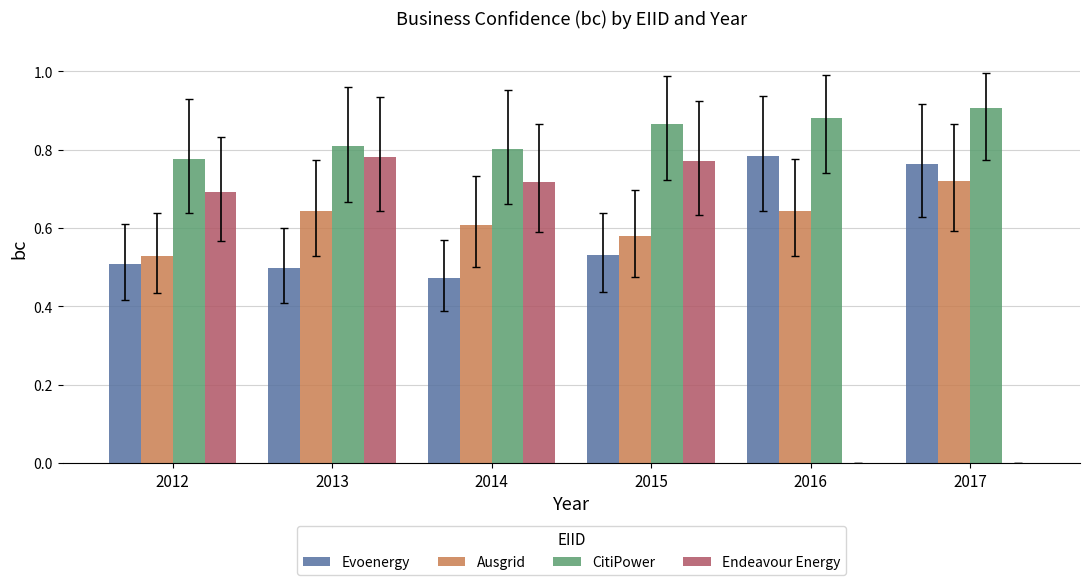

Is the value of CitiPower at 2017 greater than the value of Endeavour Energy at 2014?

Yes